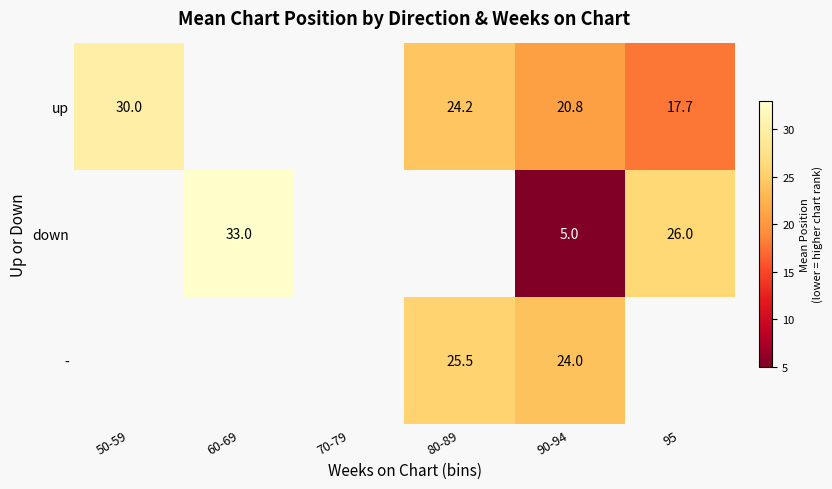

Rank the series at 90-94 from highest to lowest value.

-, up, down